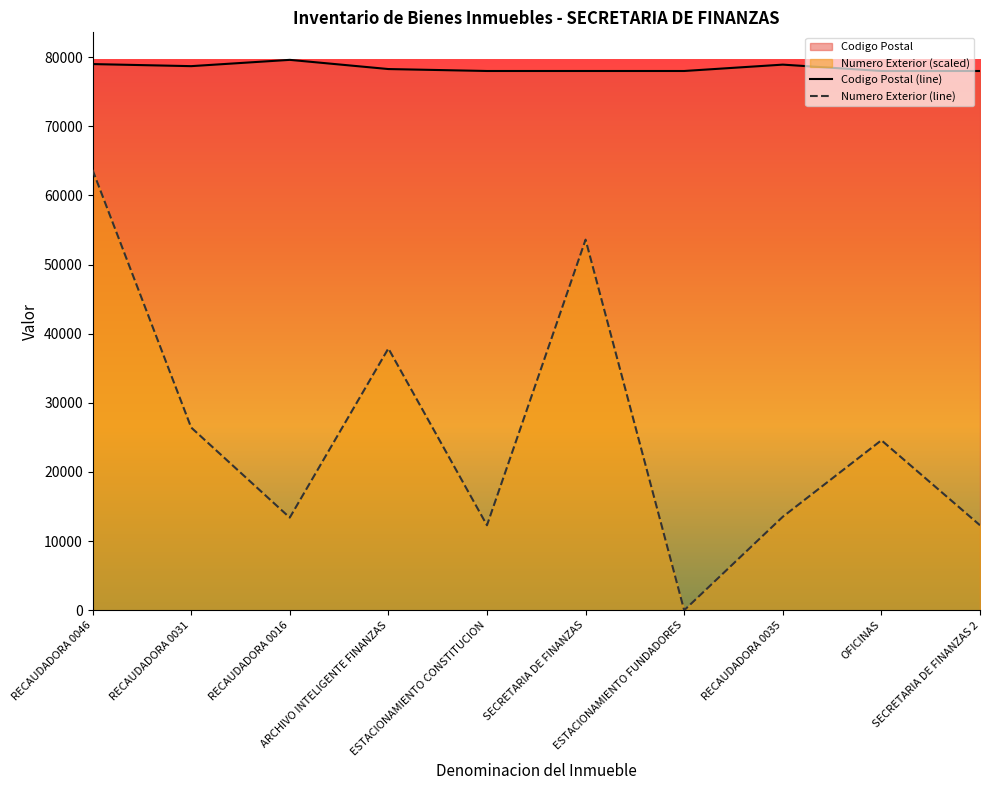

What is the spread (max minus min) of values at RECAUDADORA 0031?

52265.8